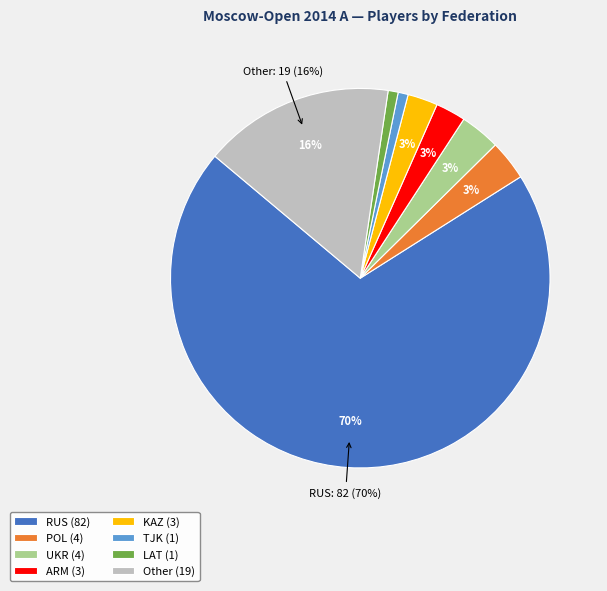

Combined, do UKR and POL account for over 50%?

No